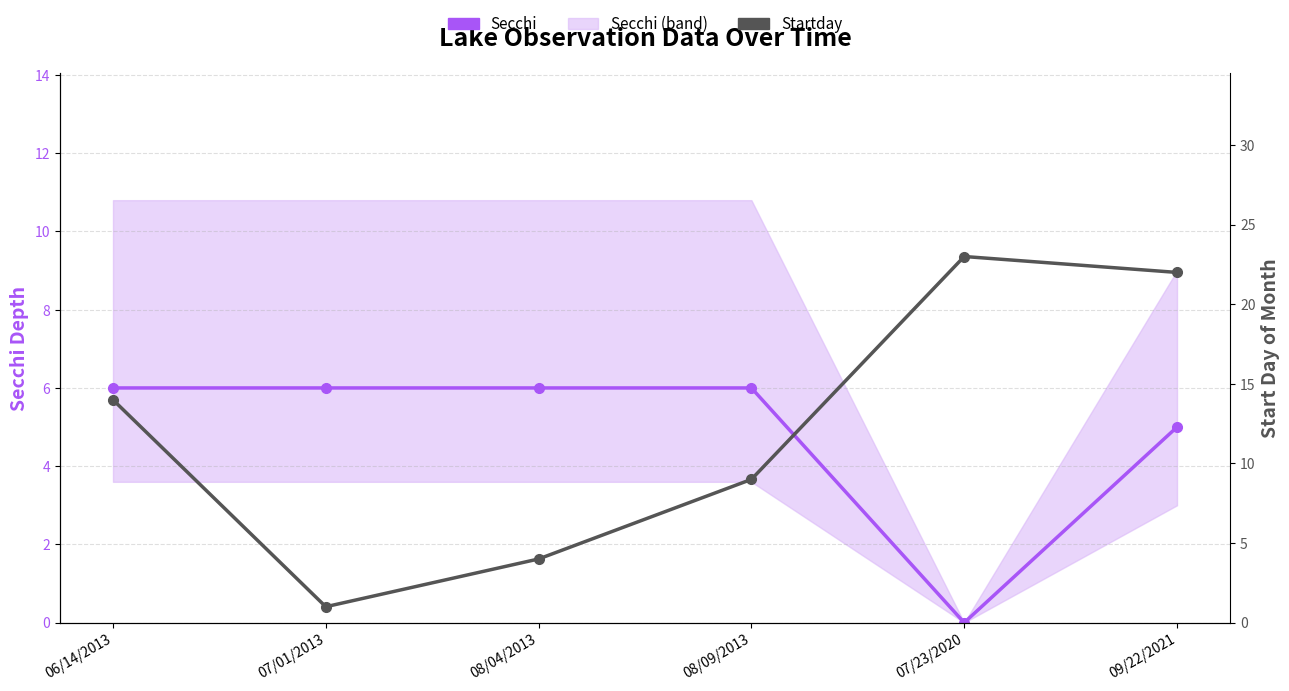

How many intersections are there between Secchi and Startday?

2